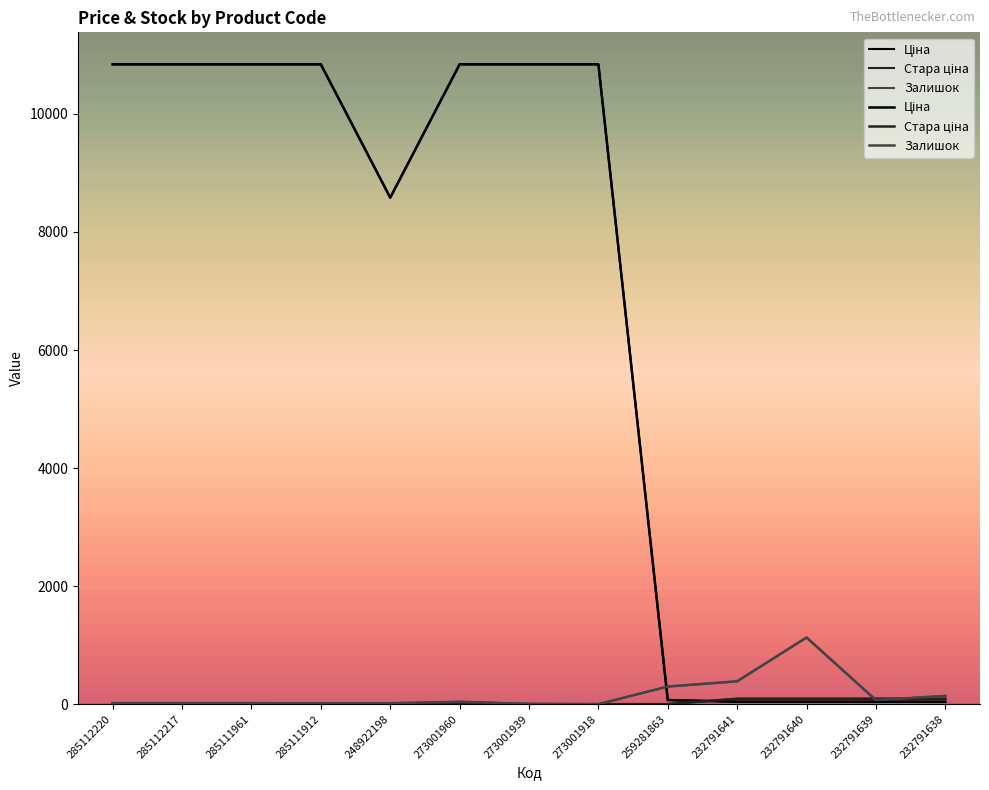

Between 232791639 and 273001939, which is larger?

273001939